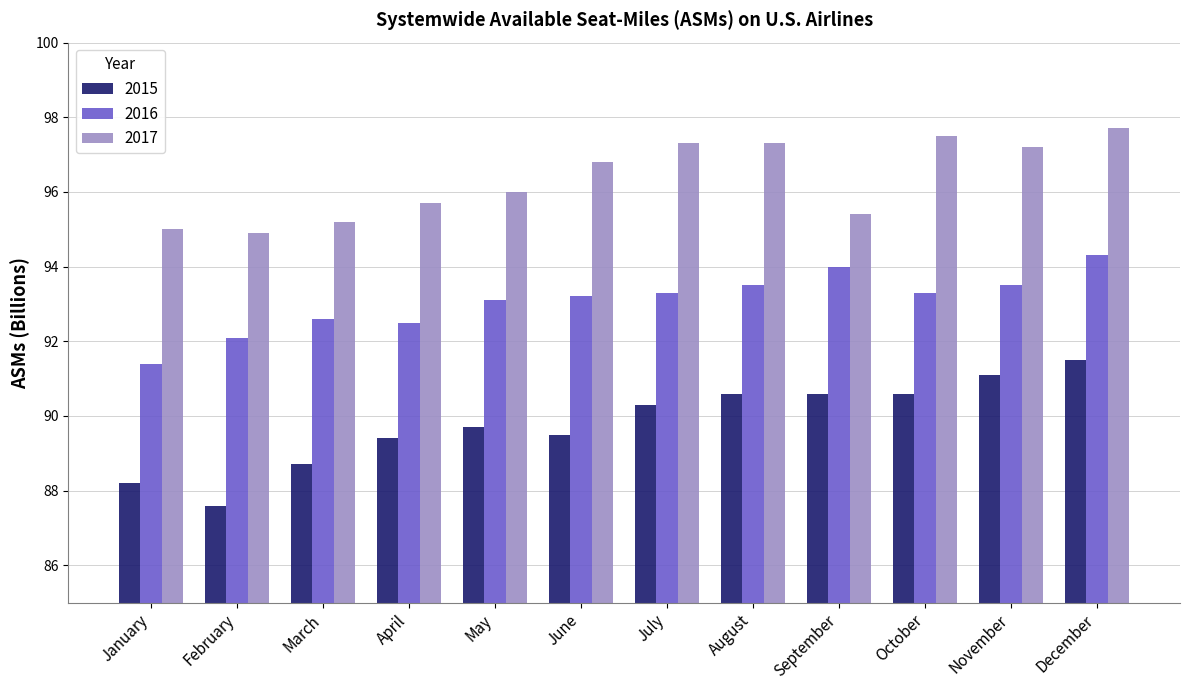

Rank the series by their maximum value, from lowest to highest.

2015, 2016, 2017